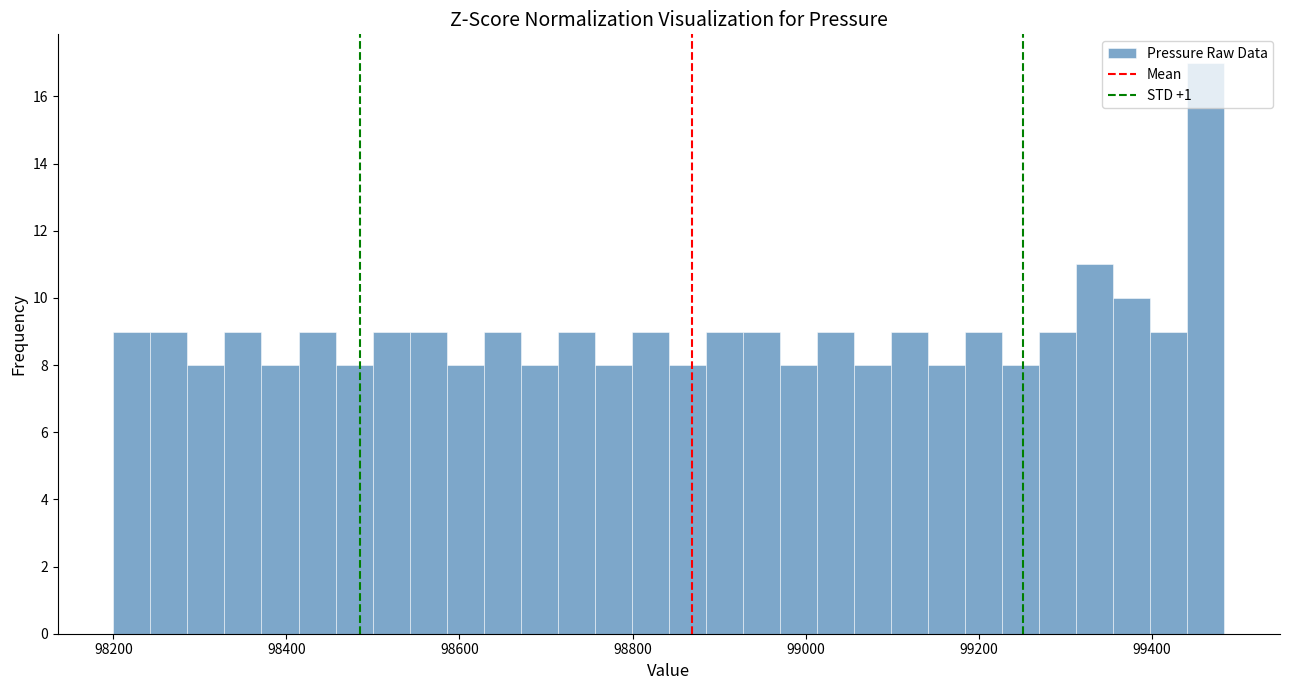

Read against the x-axis, roughly where is the centre of the tallest bar?

99460